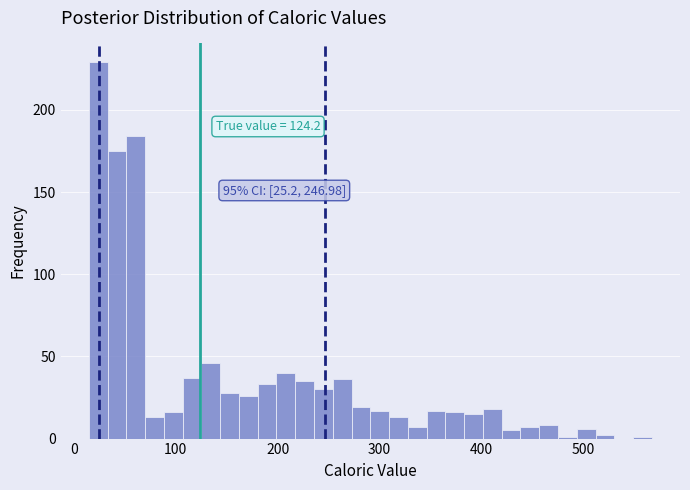

Read against the x-axis, roughly where is the centre of the tallest bar?

20